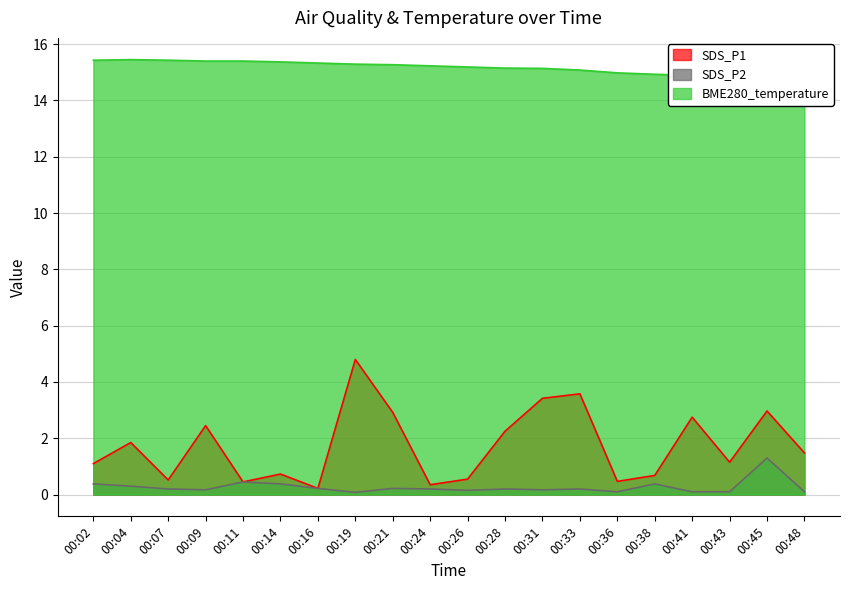

What value does the SDS_P2 series have at 00:24?

0.2